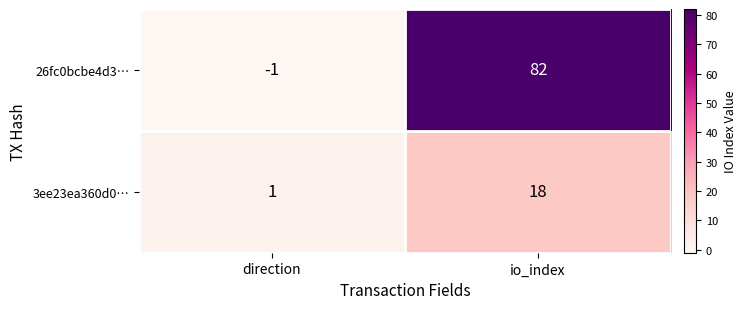

Which series has the largest range (max minus min)?

26fc0bcbe4d3…